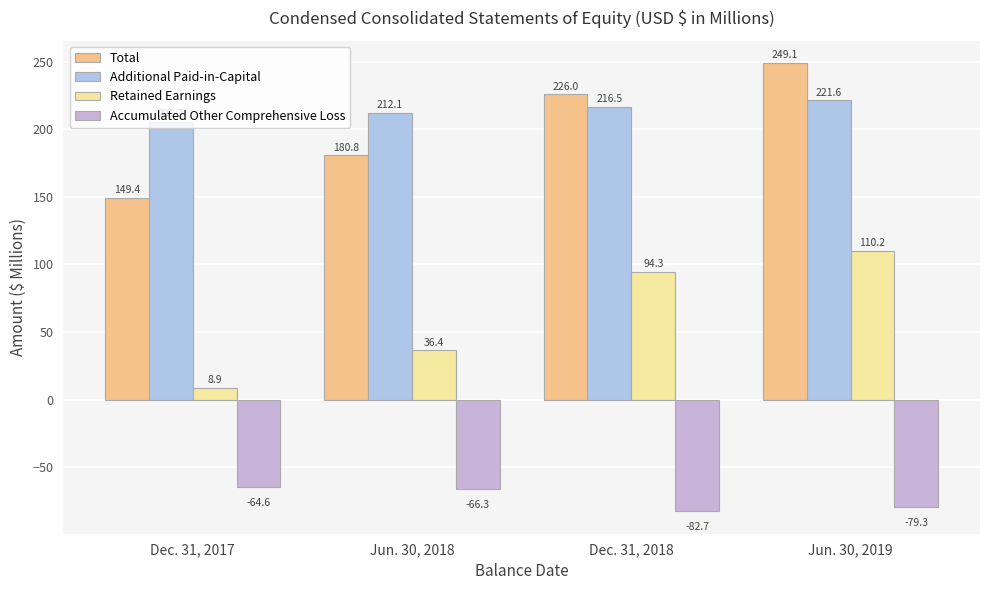

The Additional Paid-in-Capital series shows 212.1 at Jun. 30, 2018. True or false?

True